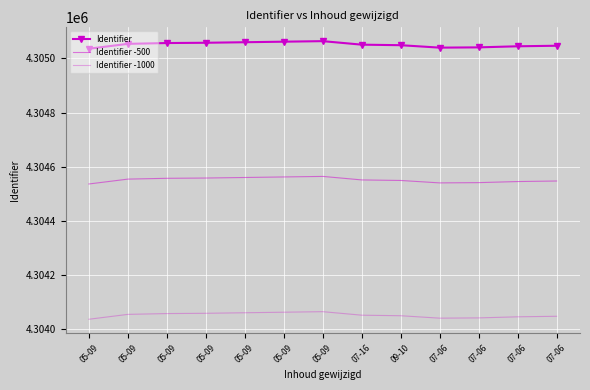

What is the label of the 2nd point from the right?

07-06